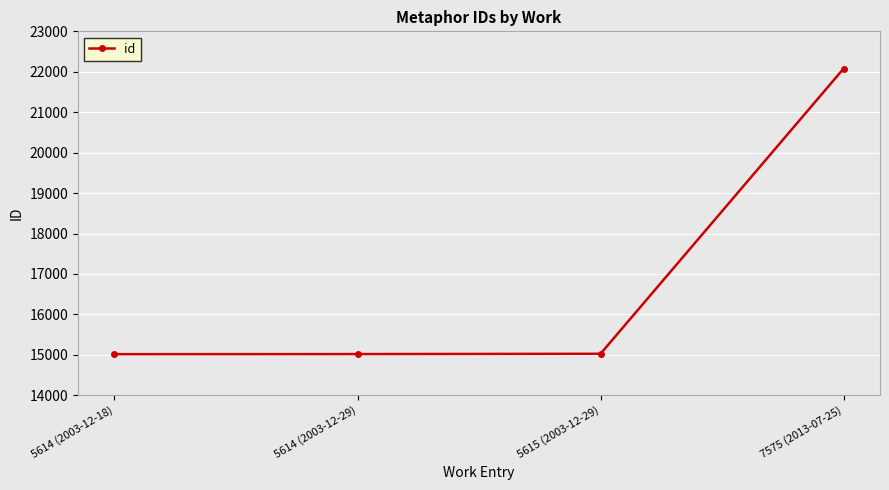

What is the maximum value shown in the chart?

22078